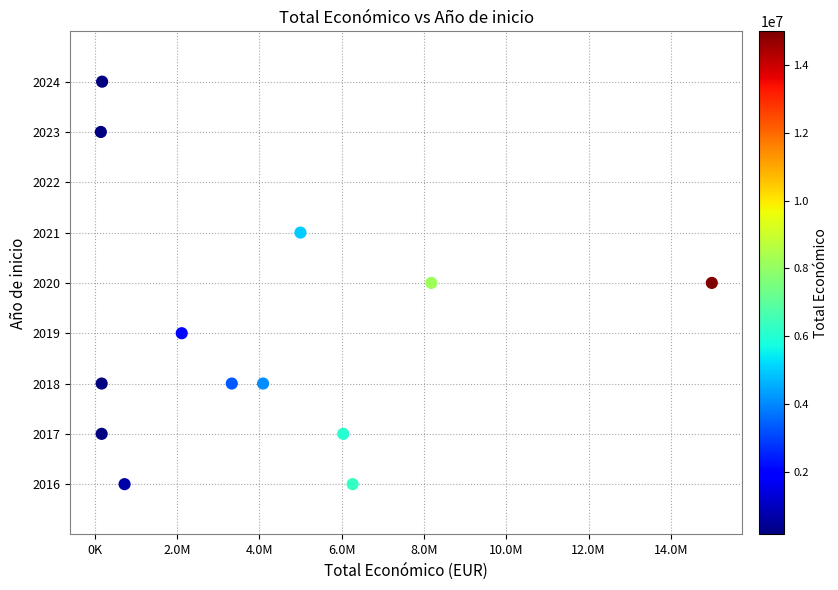

What is the range of Y values (max minus min)?

8